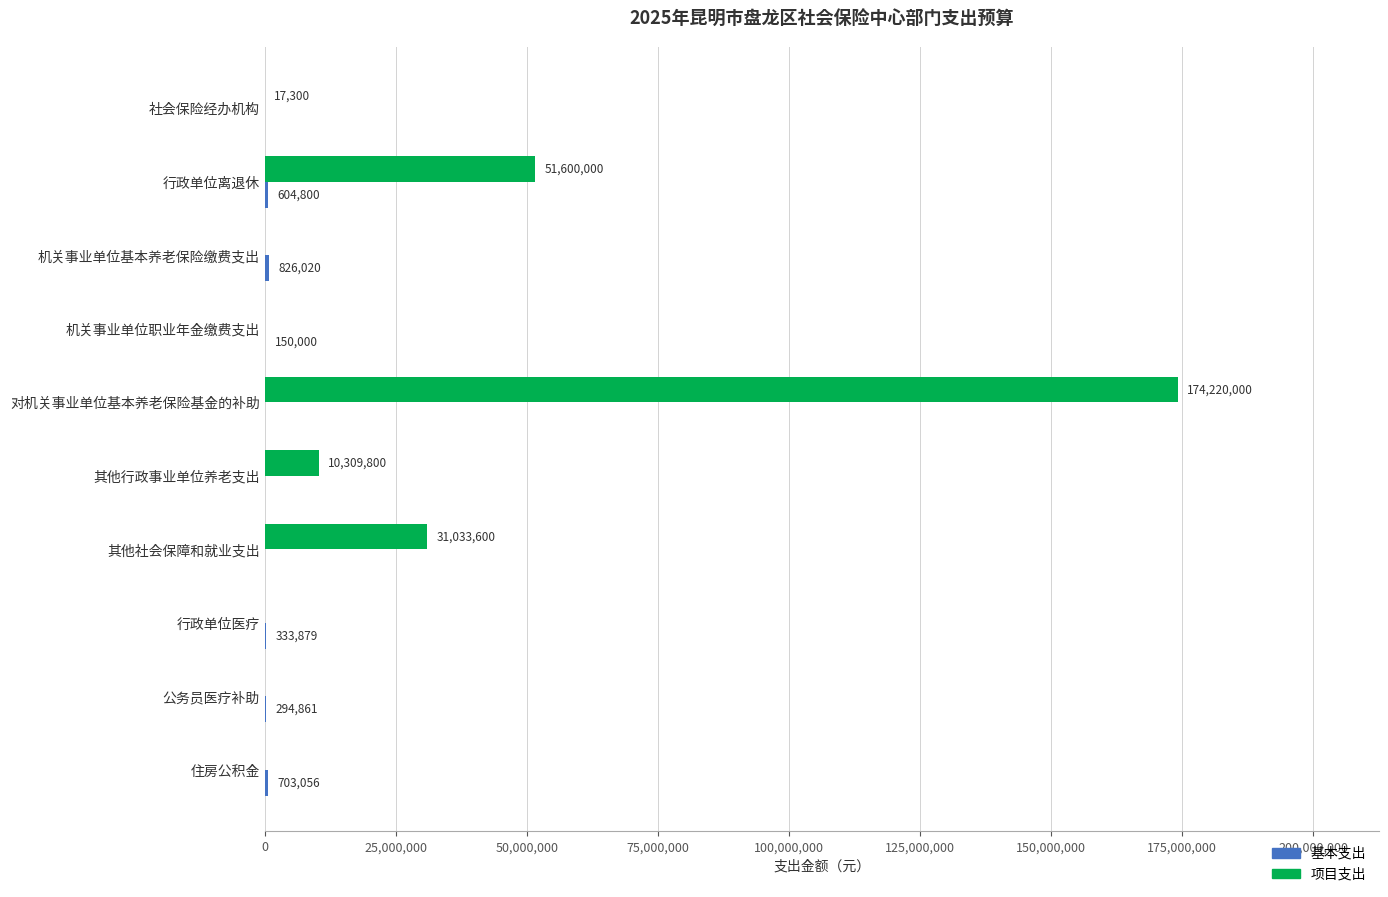

At which category is the sum across all series the highest?

对机关事业单位基本养老保险基金的补助